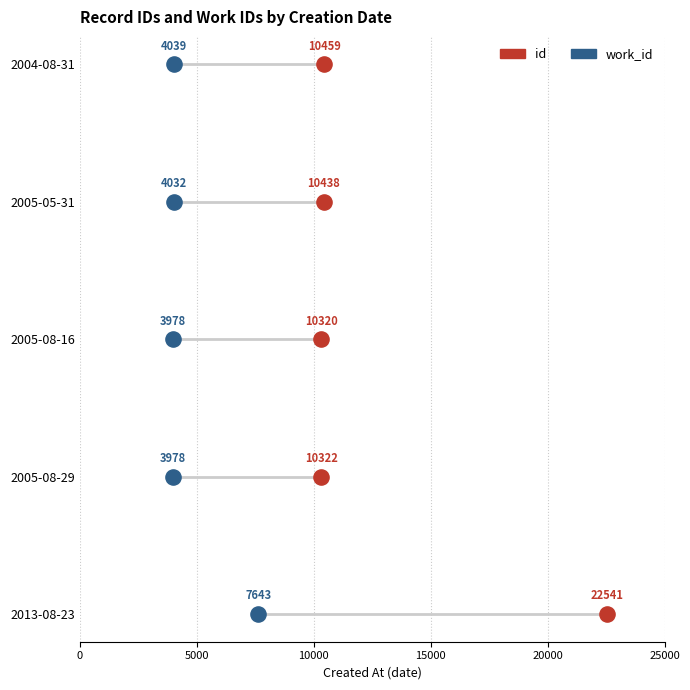

What are all the series names shown in the legend?

id, work_id